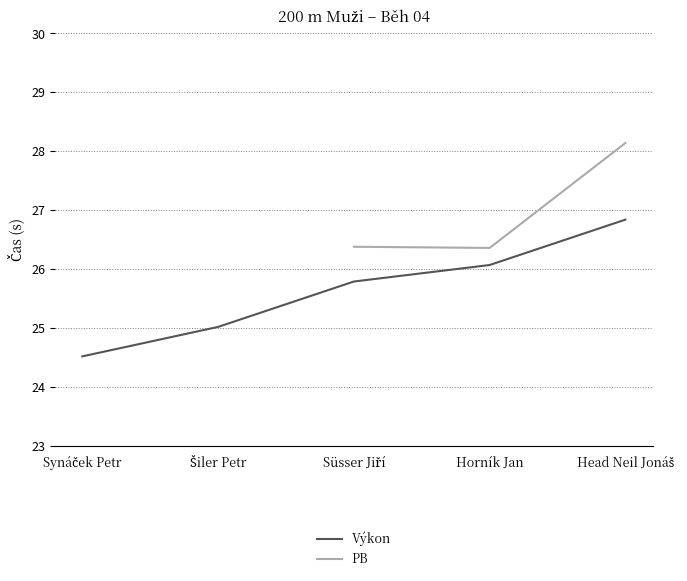

Does the chart have visible grid lines?

Yes